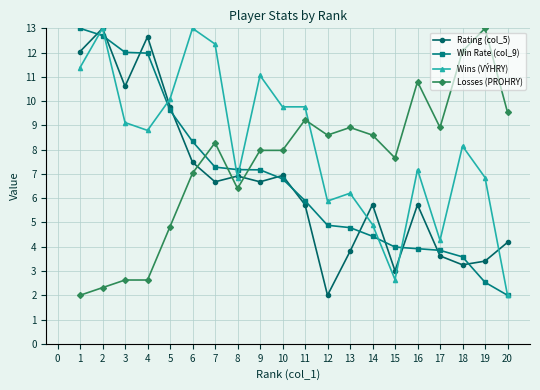

Is the value of Rating (col_5) at 14 greater than the value of Losses (PROHRY) at 9?

No